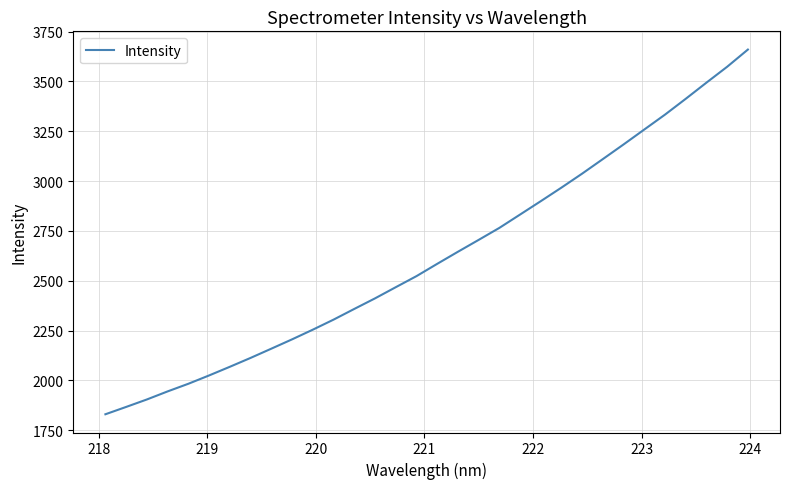

What is the difference between the maximum and minimum values?

1829.8